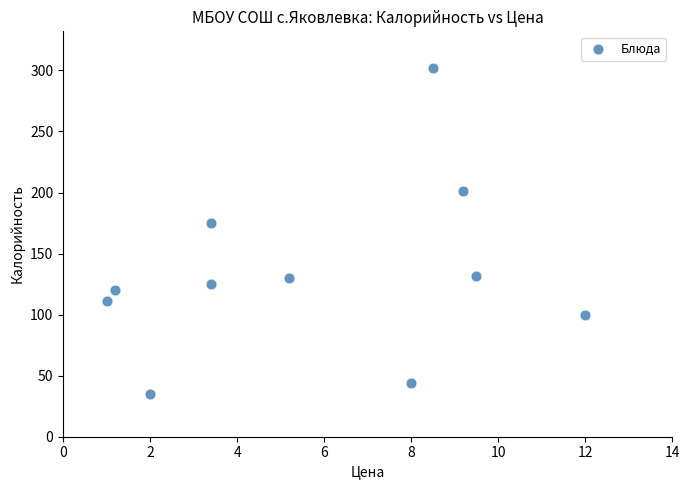

What Y value in the scatter plot is closest to 168?

175.0